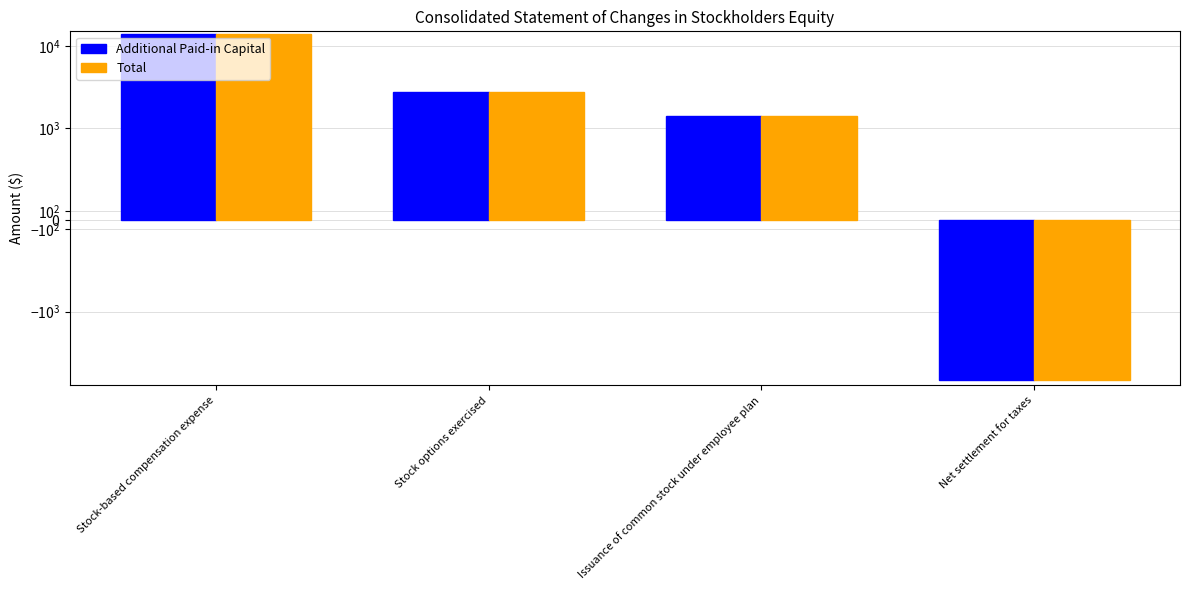

True or false: Total has a value of 14035 at Stock-based compensation expense.

True